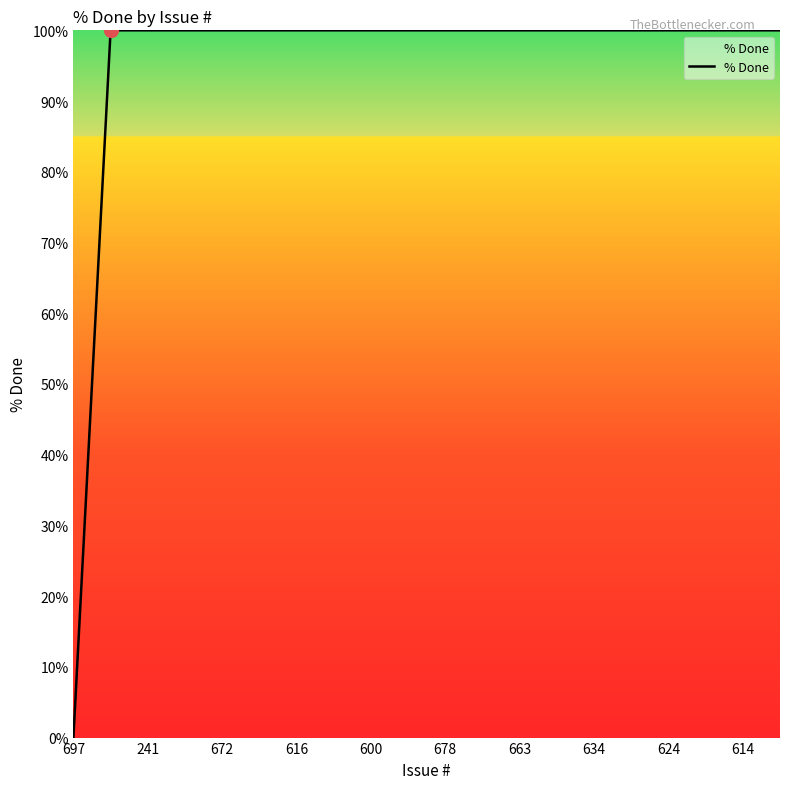

How many lines are shown in the chart?

1